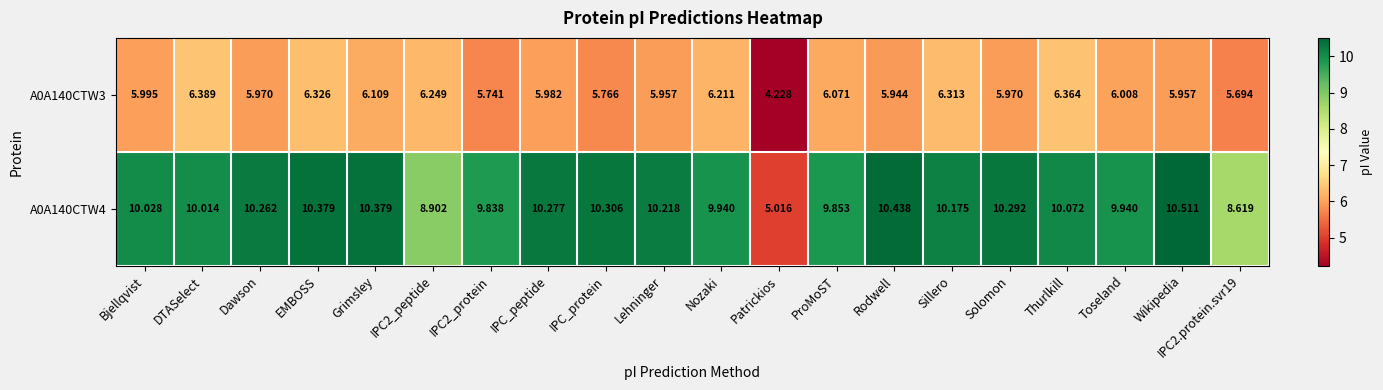

At which category does the chart reach its minimum across all series?

Patrickios